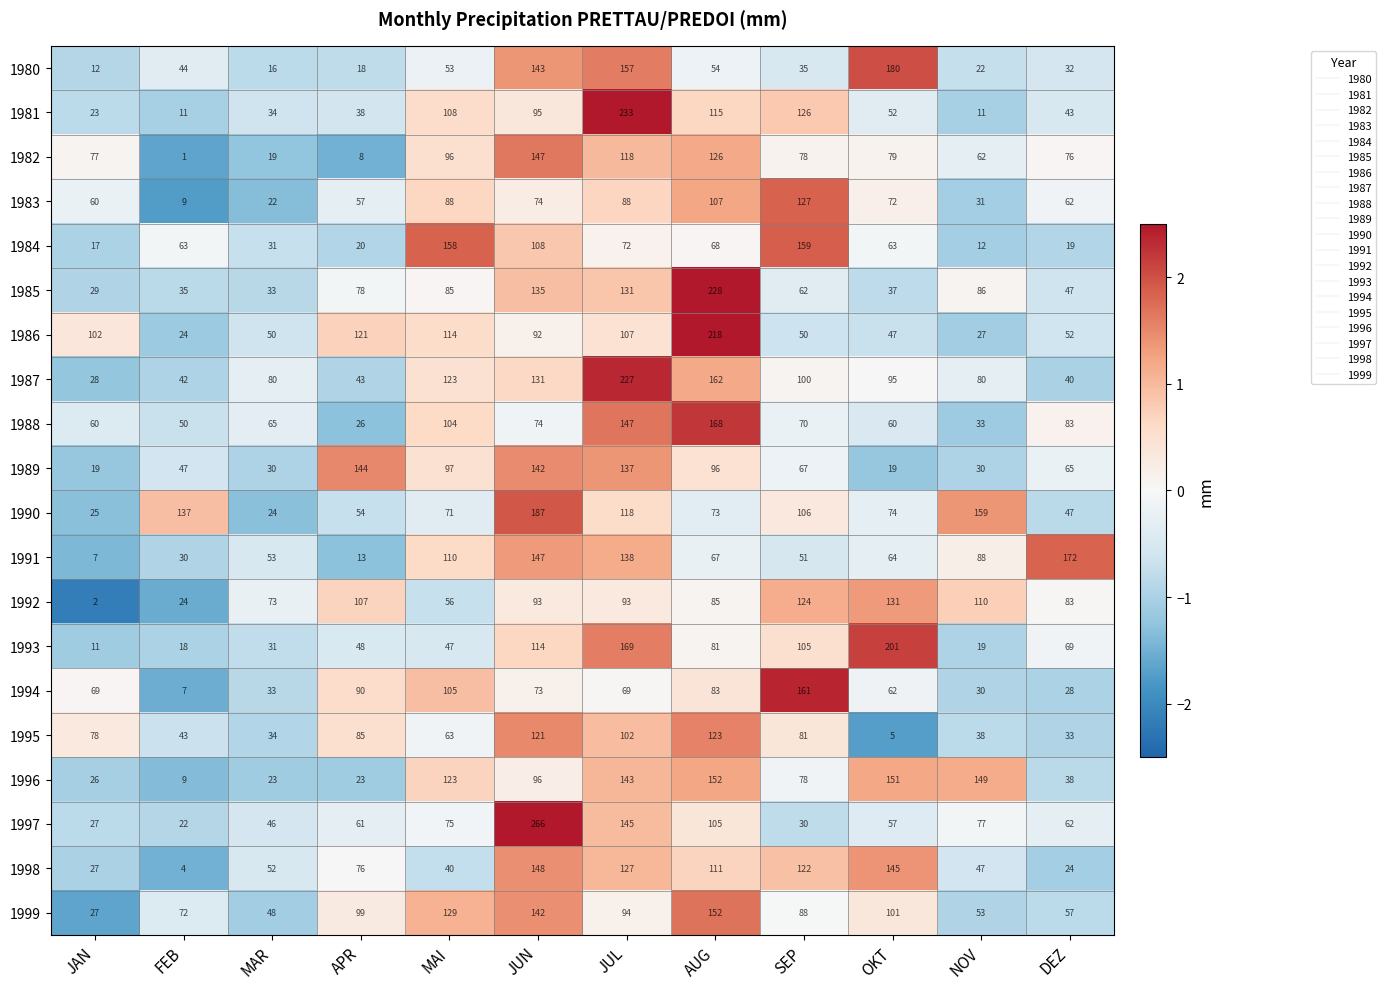

True or false: 1998 has a value of 76 at APR.

True